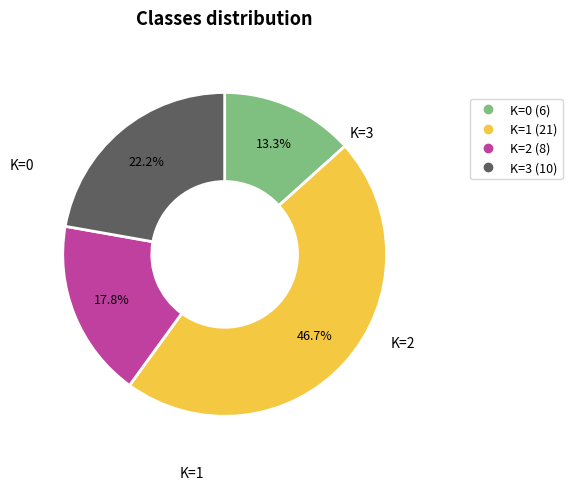

Does any single category account for the majority?

No